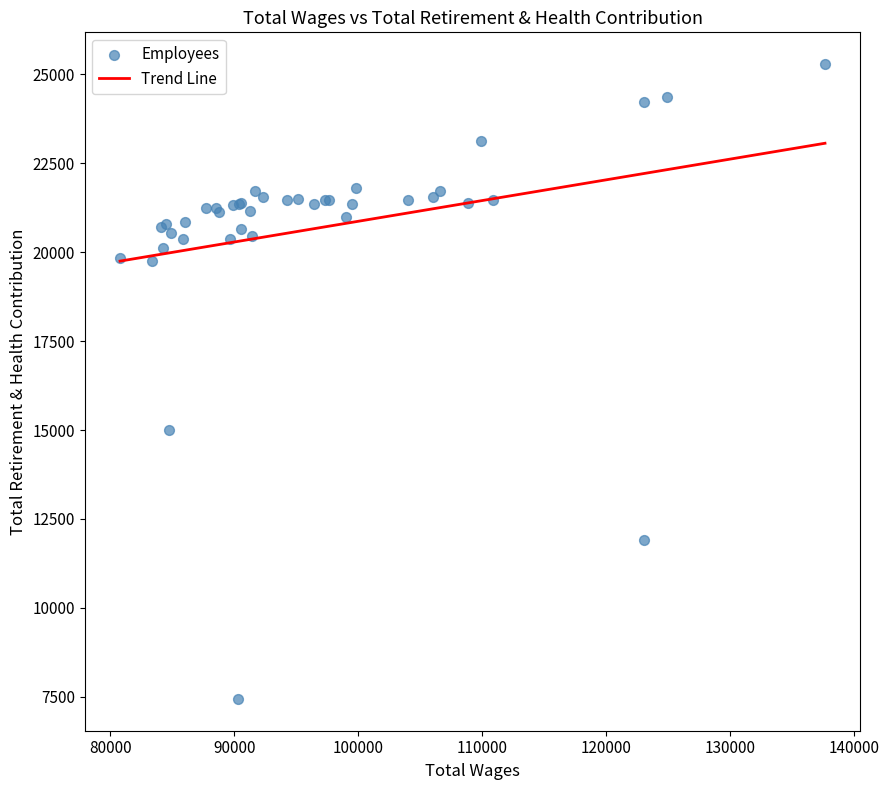

What Y value in the scatter plot is closest to 16364?

15003